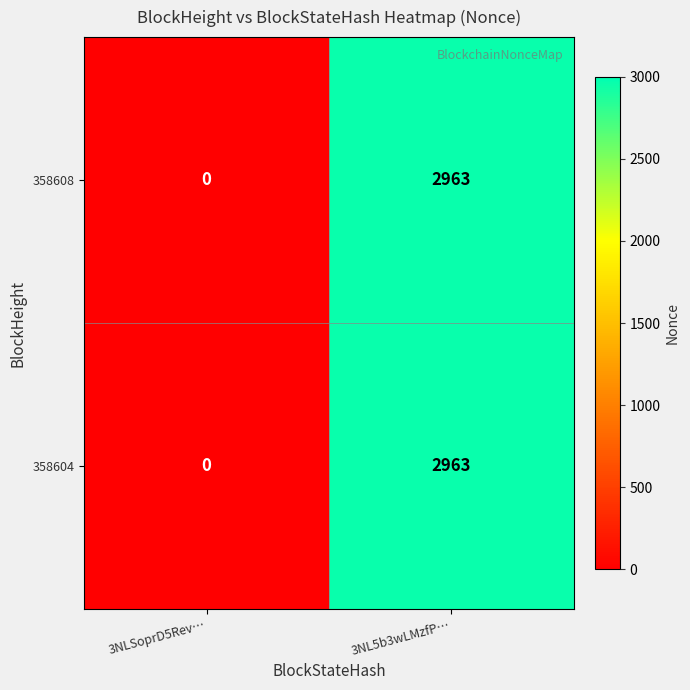

How many positive values does the 358604 series have?

1